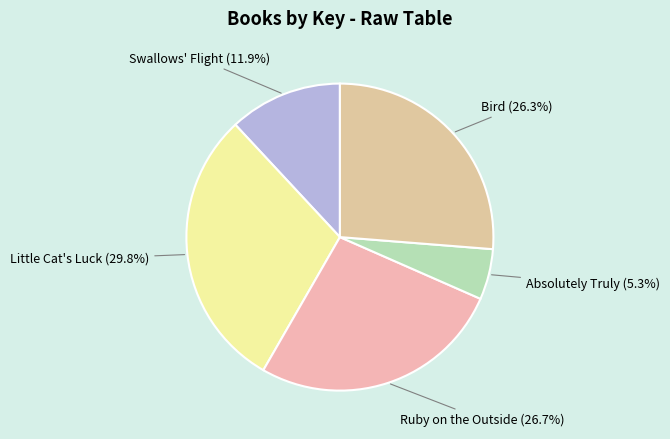

Which category has the smallest portion of the pie?

Absolutely Truly